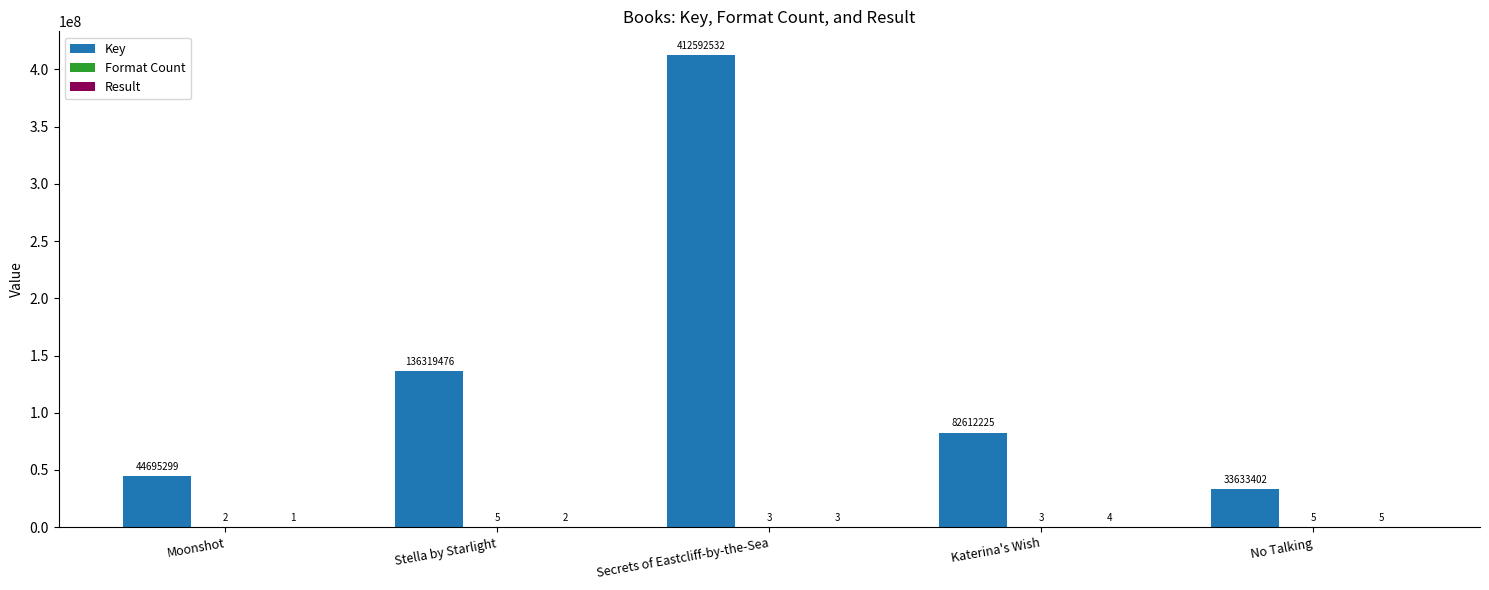

Between Secrets of Eastcliff-by-the-Sea and Katerina's Wish, which series saw the biggest shift?

Key